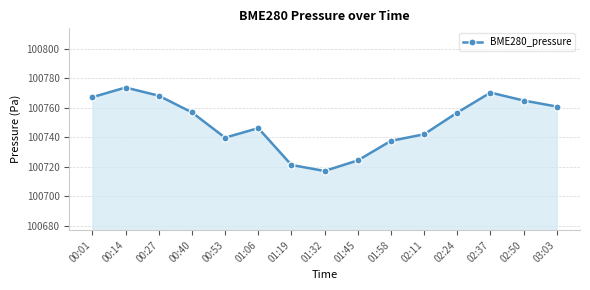

Where is the first local minimum?

00:53